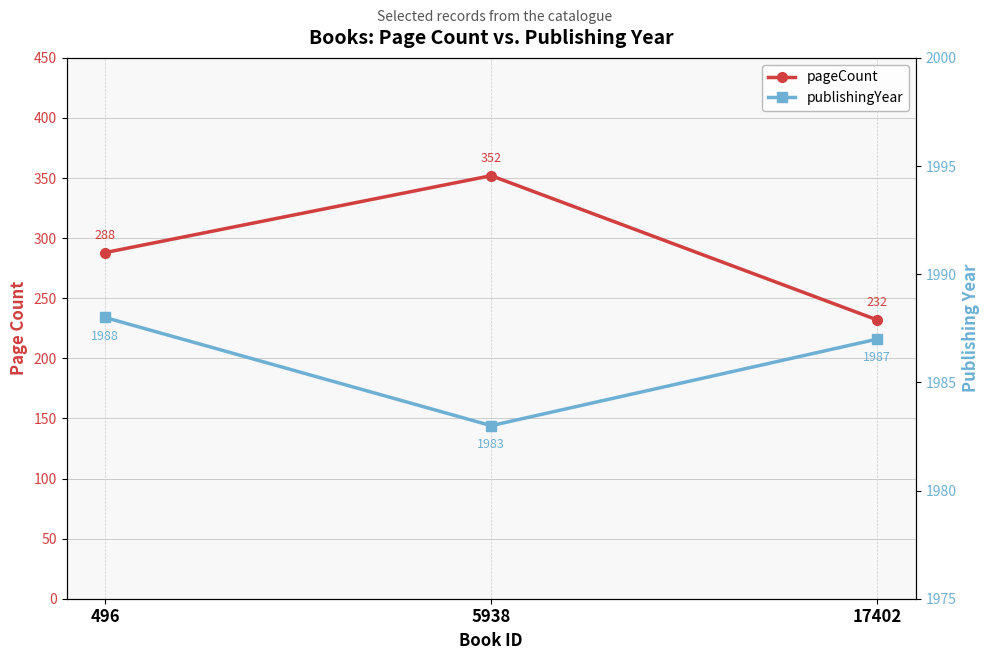

How many lines are shown in the chart?

2